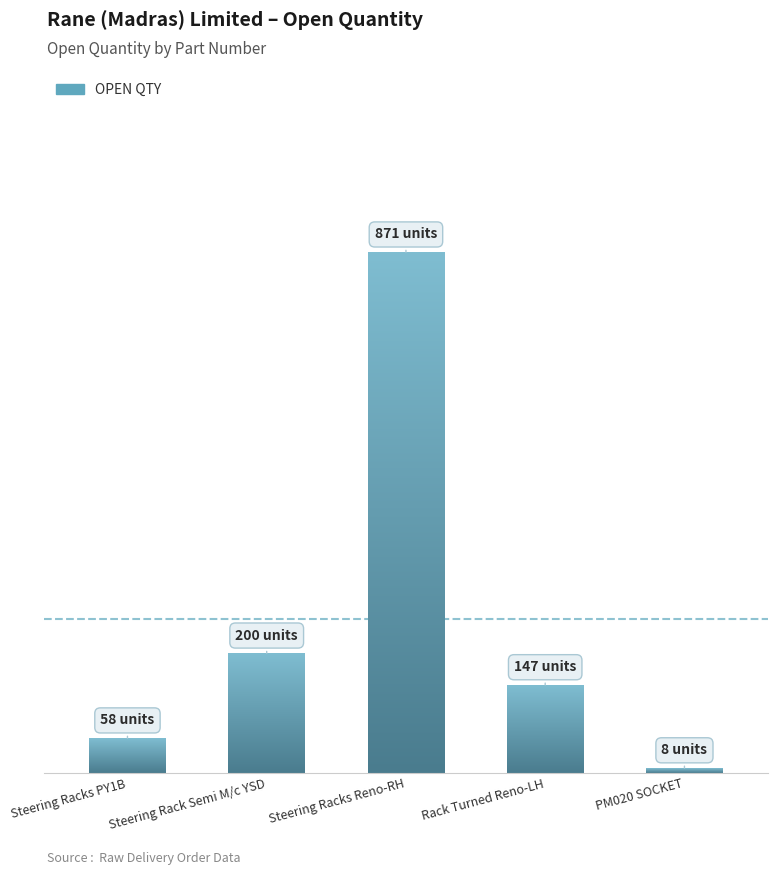

Does the chart contain any negative values?

No